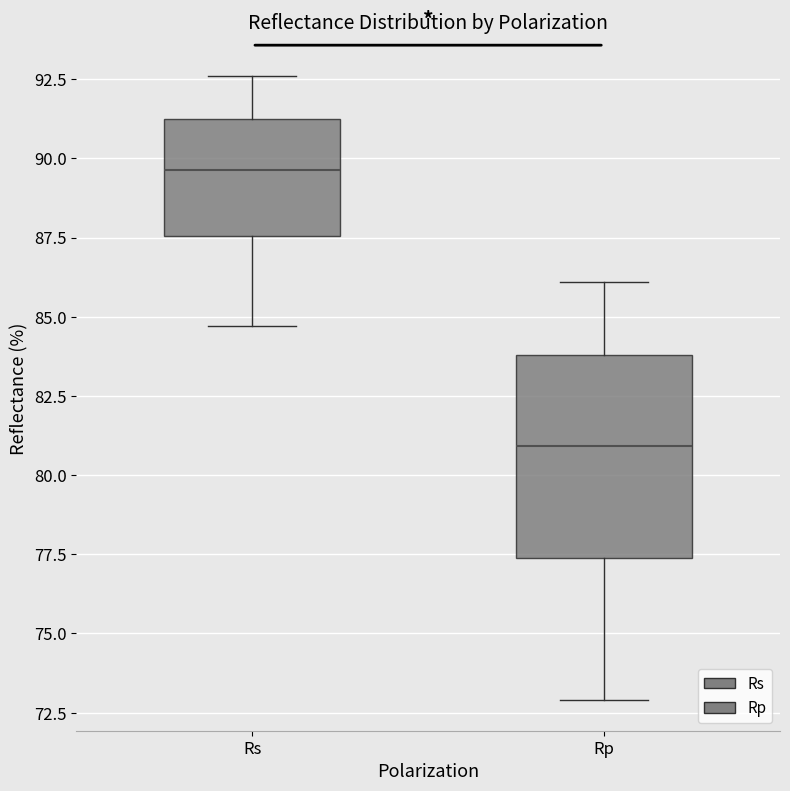

Reading left to right, read every box against the y-axis: the position of its median line, the range the box covers, and the ends of its whiskers. The values are not printed on the chart, so give them approximately, as read against the axis.

Rs: median 89.5, box 87.5 to 91.0, whiskers 84.5 to 92.5
Rp: median 81.0, box 77.5 to 84.0, whiskers 73.0 to 86.0